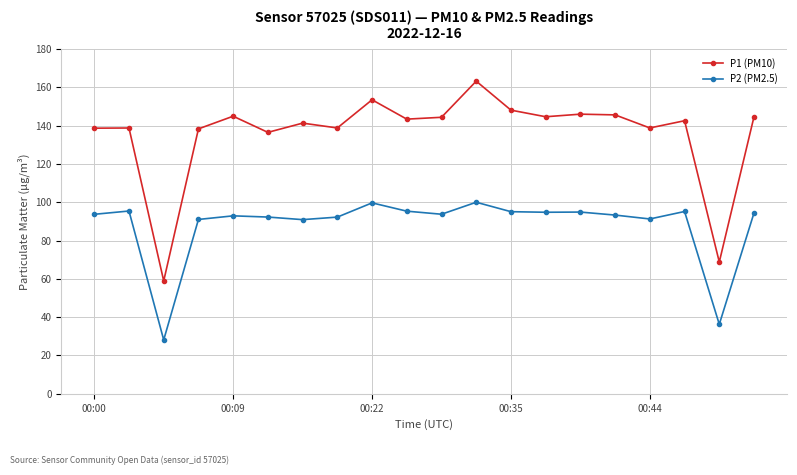

True or false: P1 (PM10) and P2 (PM2.5) intersect in this chart.

False